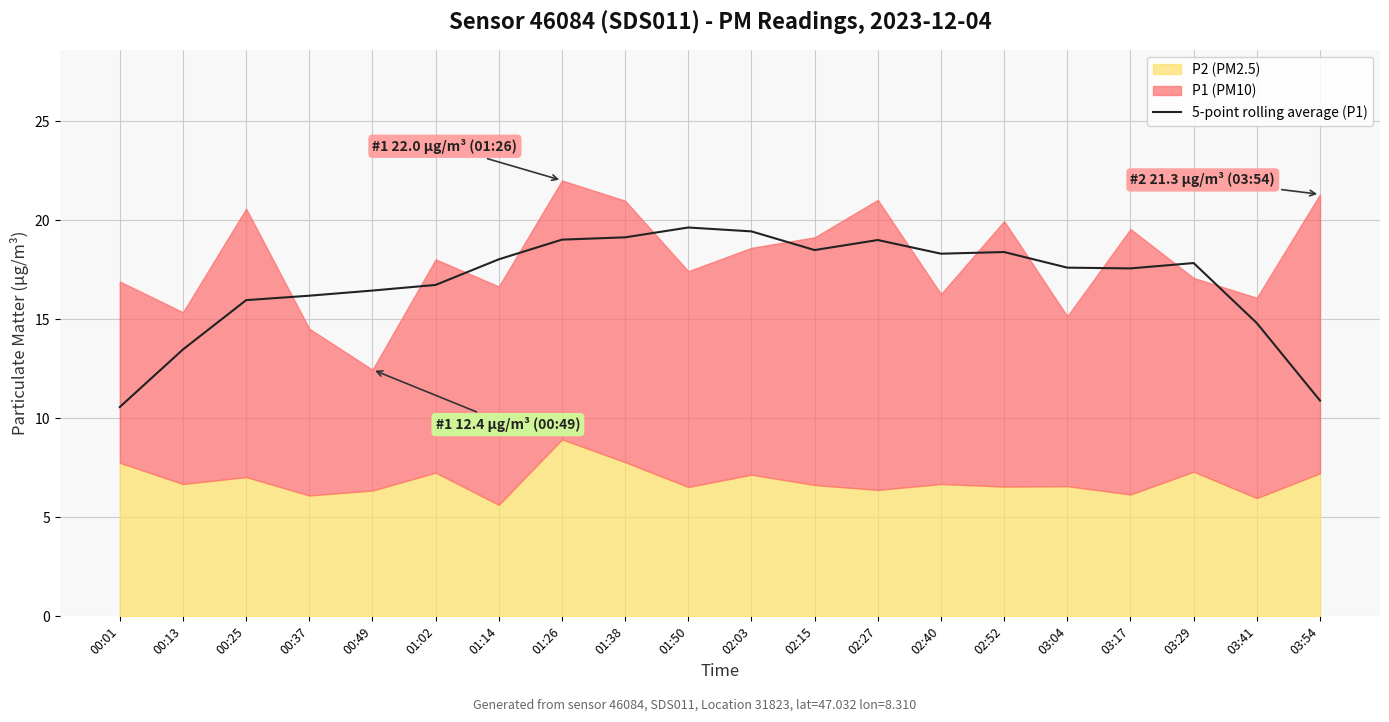

Where is the data nearest to the value 15?

03:41